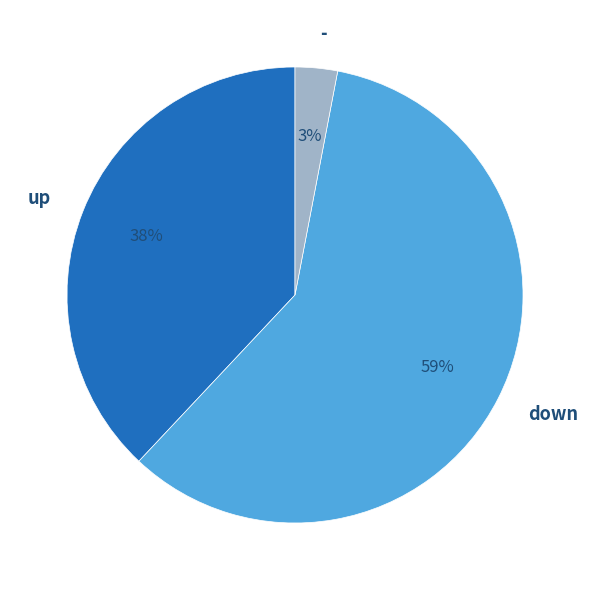

How many segments does this pie chart have?

3